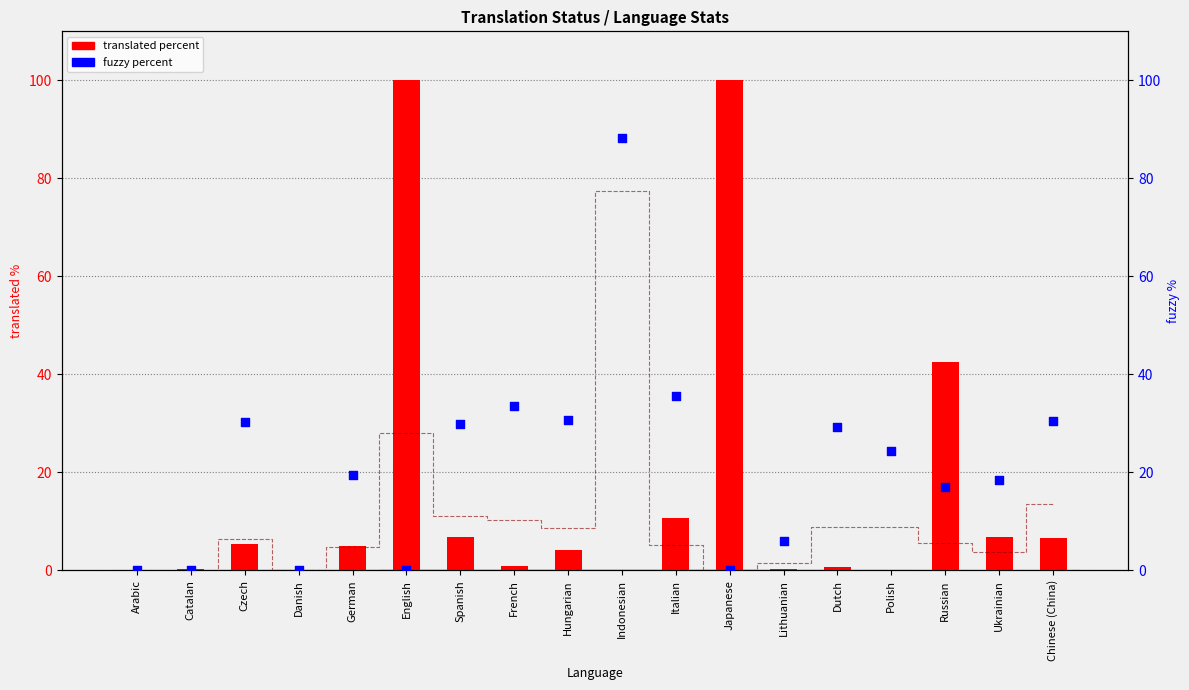

Is the value of failing percent at French greater than the value of fuzzy percent at Chinese (China)?

No